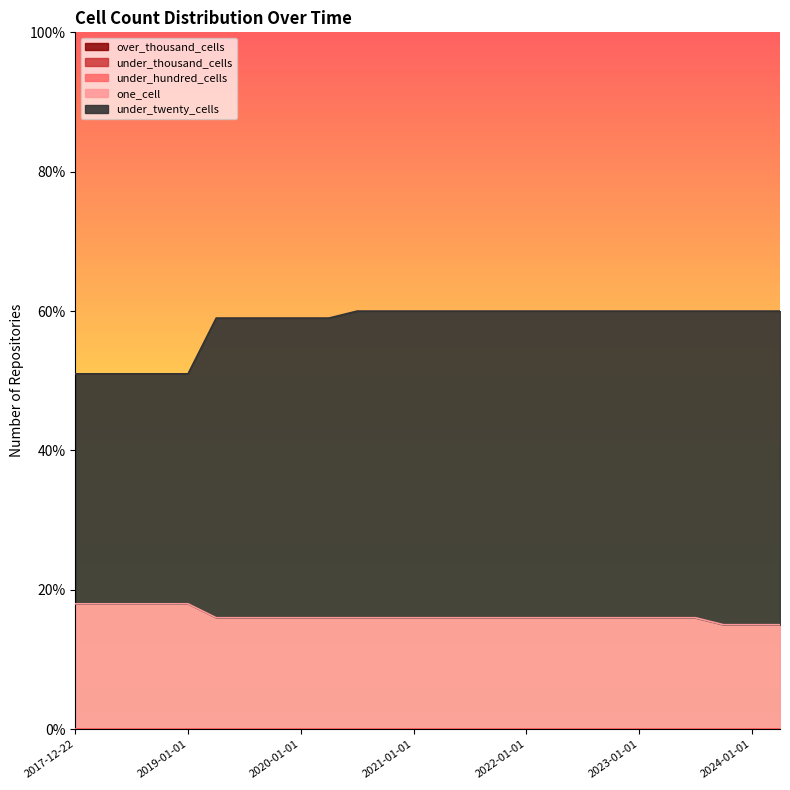

True or false: one_cell and under_thousand_cells intersect in this chart.

False